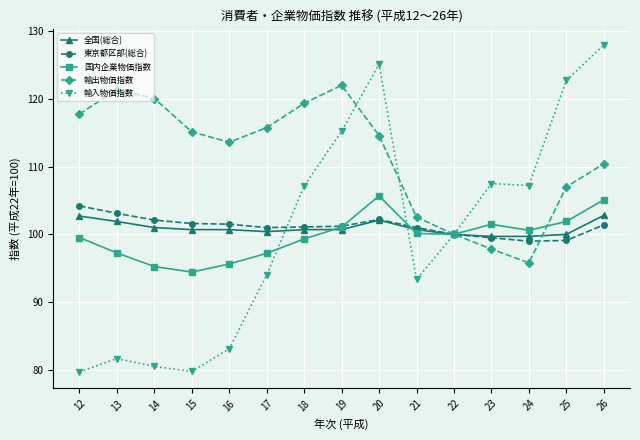

Which series has the largest range (max minus min)?

輸入物価指数